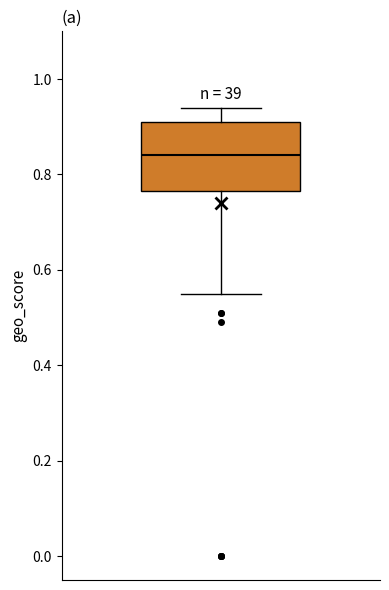

Transcribe this box plot: give where the median line is, the range the box spans, and where the two whiskers end, as read against the y-axis. The values are not printed on the chart, so give them approximately, as read against the axis.

median 0.84, box 0.76 to 0.92, whiskers 0.56 to 0.94